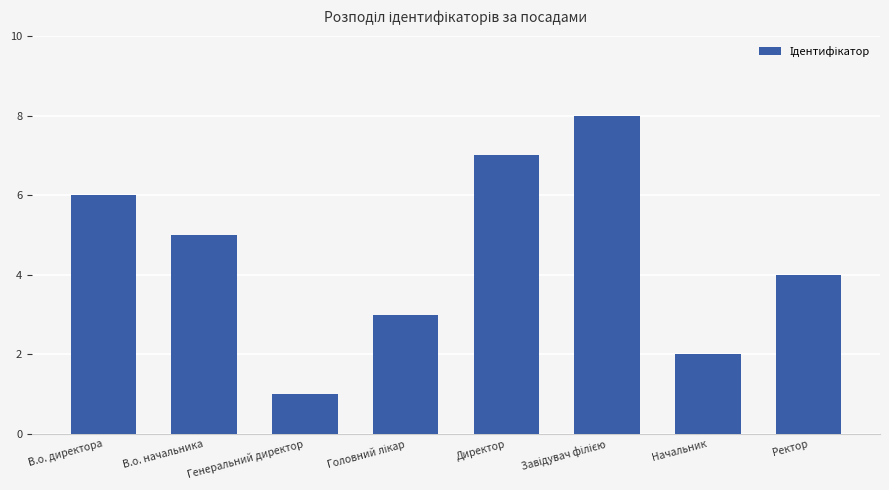

What is the value of the 1st bar from the left?

6